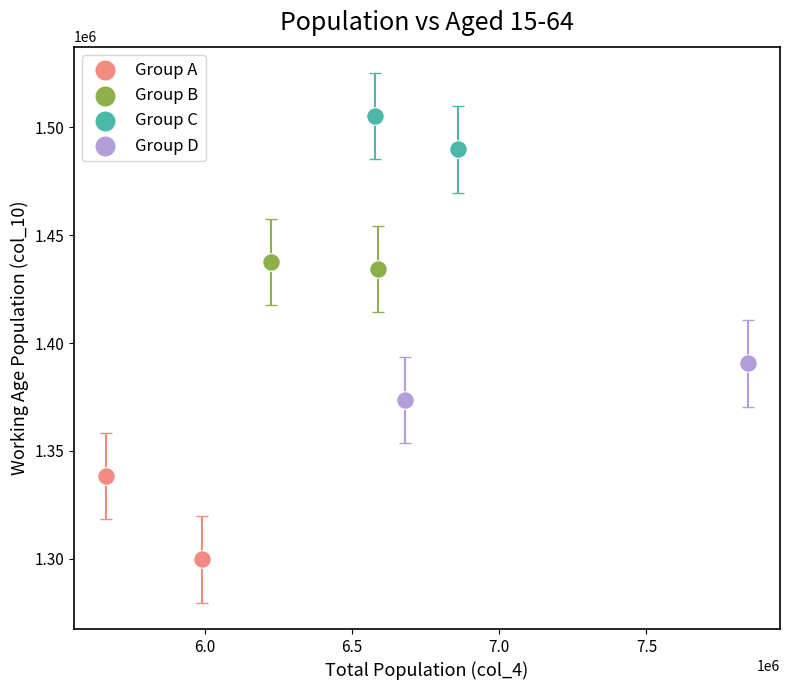

What are all the series names shown in the legend?

Group A, Group B, Group C, Group D